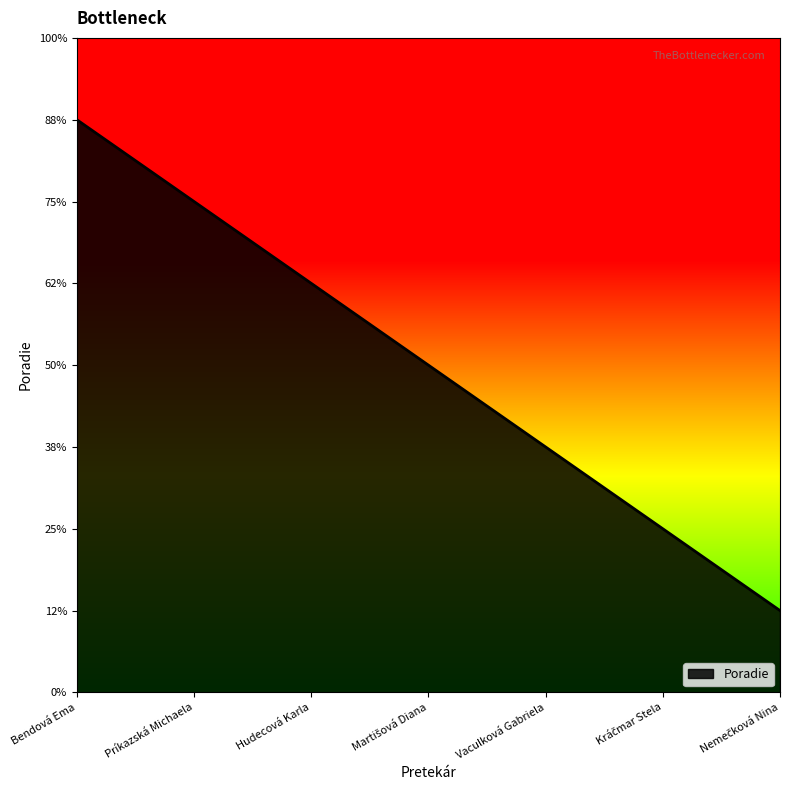

Where does the data first go above 4?

Bendová Ema